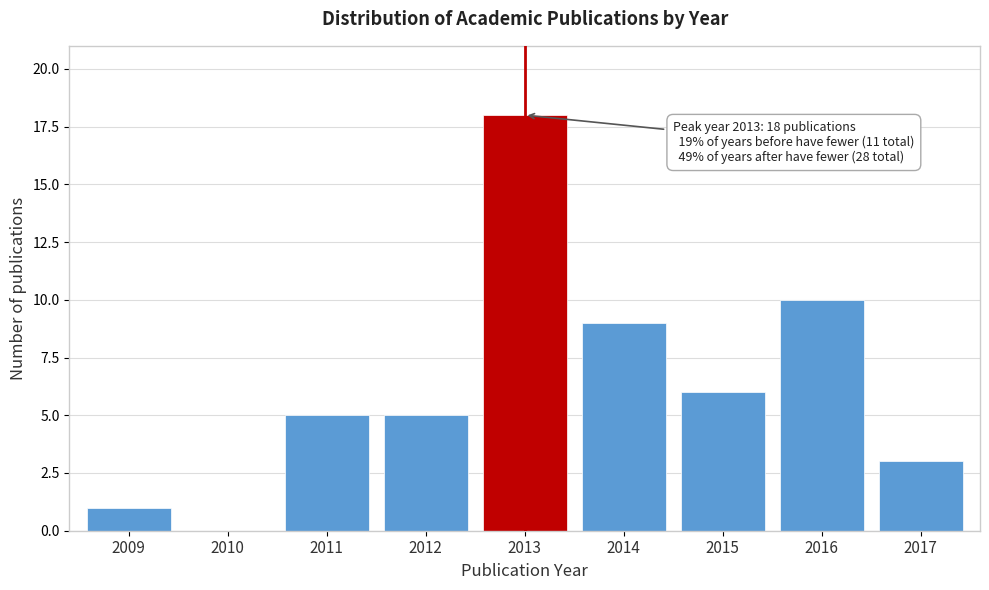

Reading left to right, list all the values displayed in this chart.

2009=1	2010=0	2011=5	2012=5	2013=18	2014=9	2015=6	2016=10	2017=3